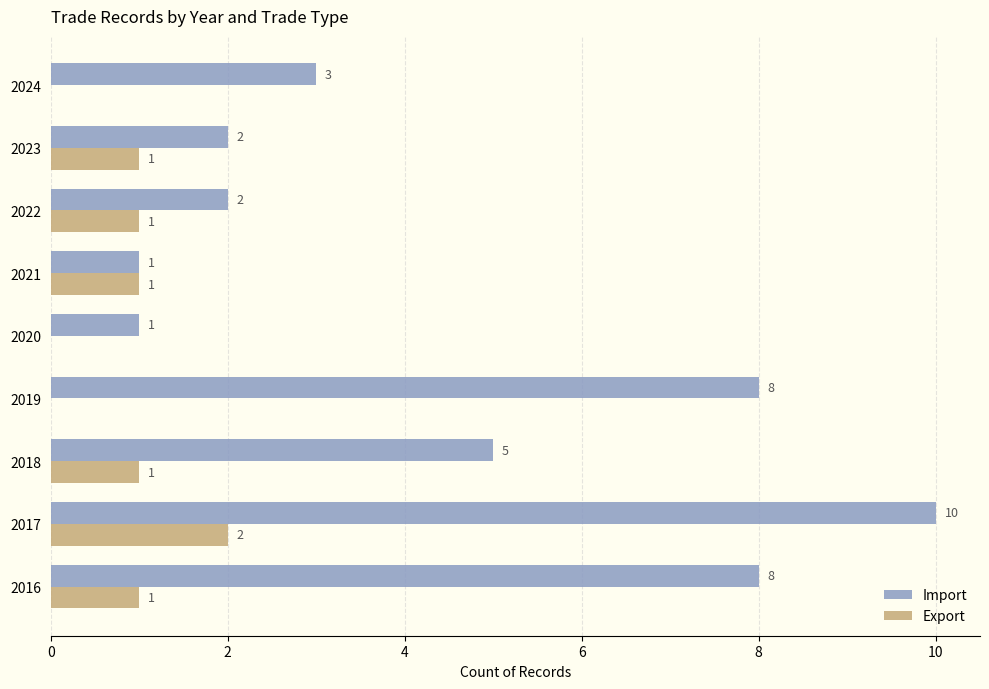

Which series has the largest total across all categories?

Import